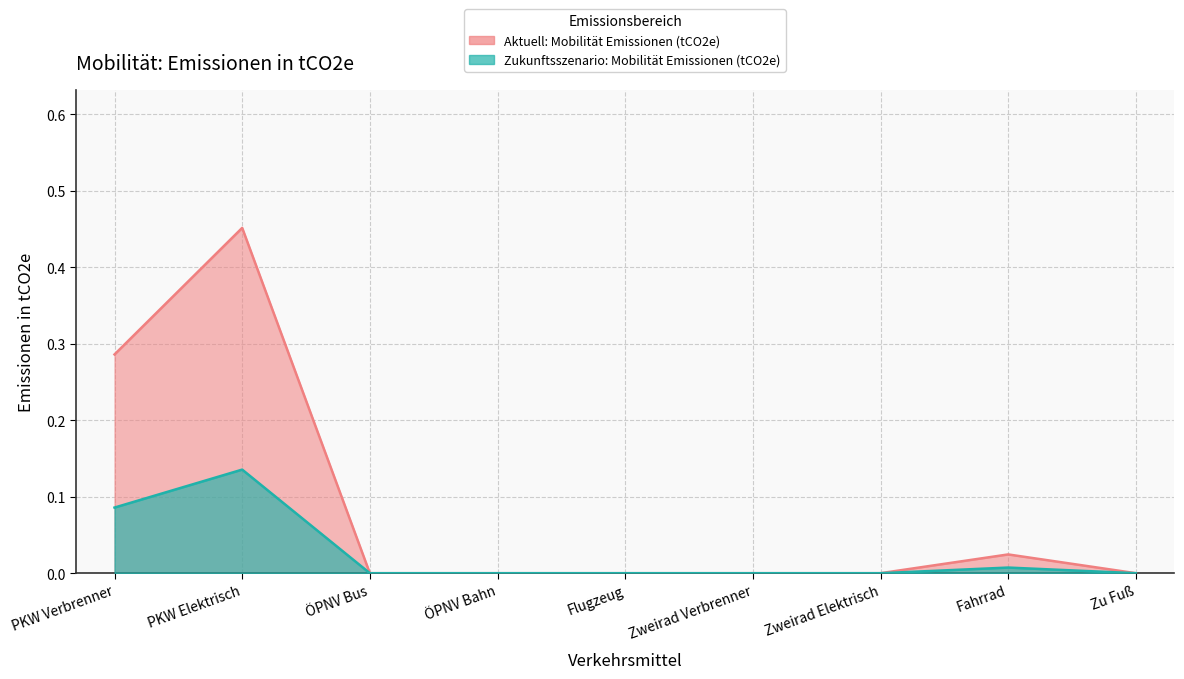

Is it true that Aktuell: Mobilität Emissionen (tCO2e) equals 0.0 at ÖPNV Bahn?

True